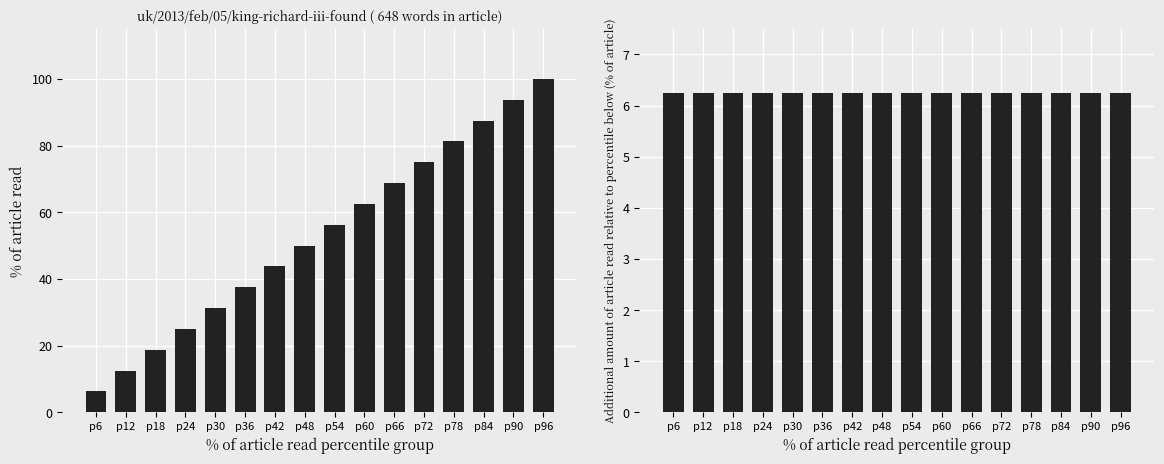

At which category does the chart reach its peak across all series?

p96